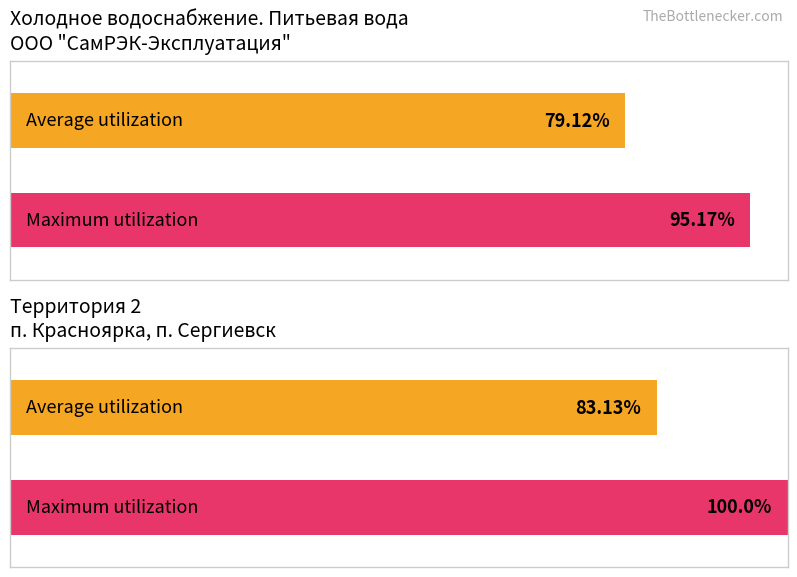

Rank the series by their average value, from highest to lowest.

Maximum utilization, Average utilization